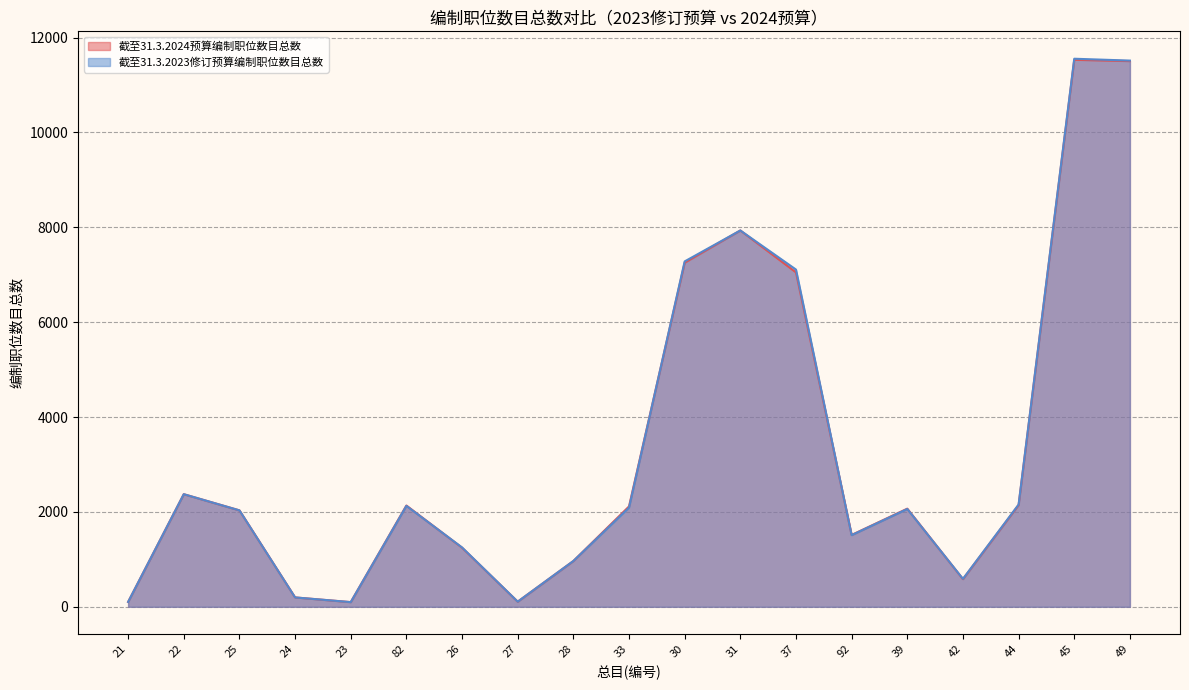

What position from the right is 44?

3